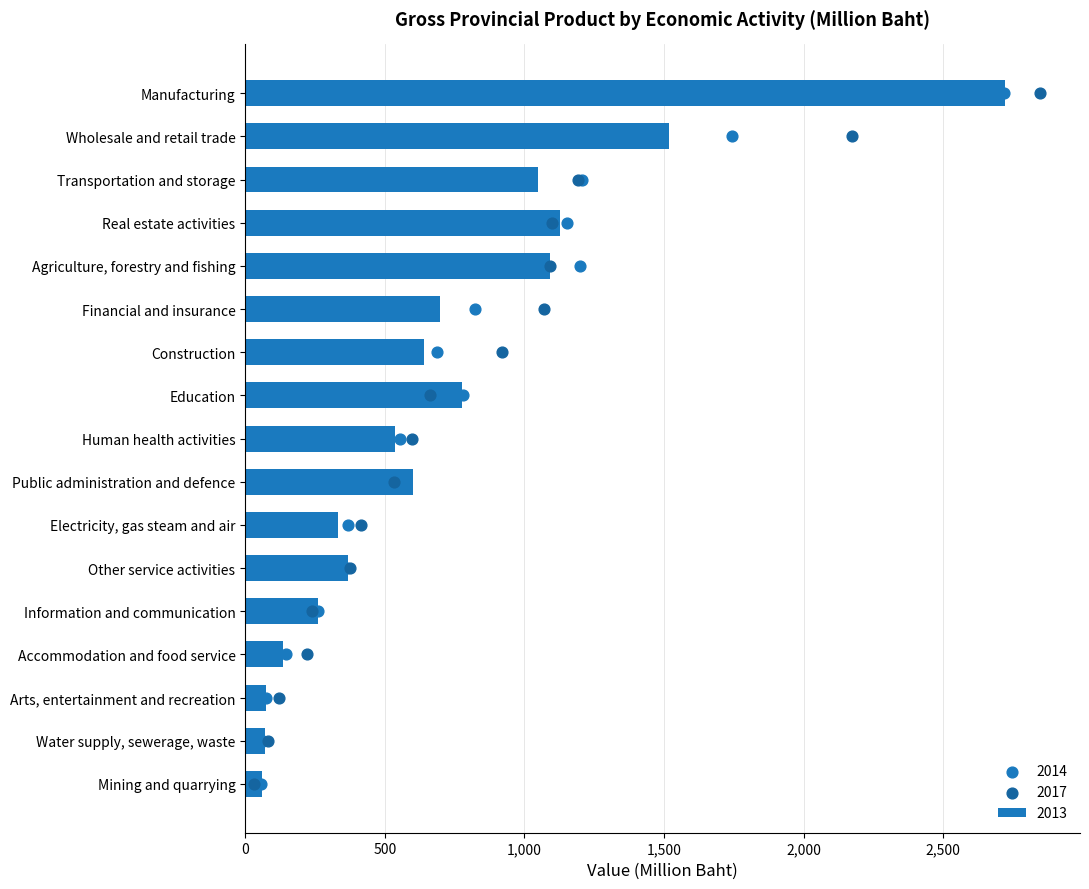

At which category is the sum across all series the highest?

Manufacturing